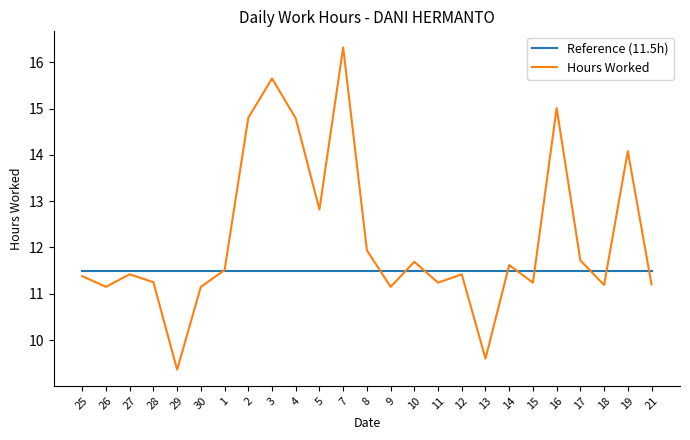

Is the value of Reference (11.5h) at 27 greater than the value of Hours Worked at 4?

No